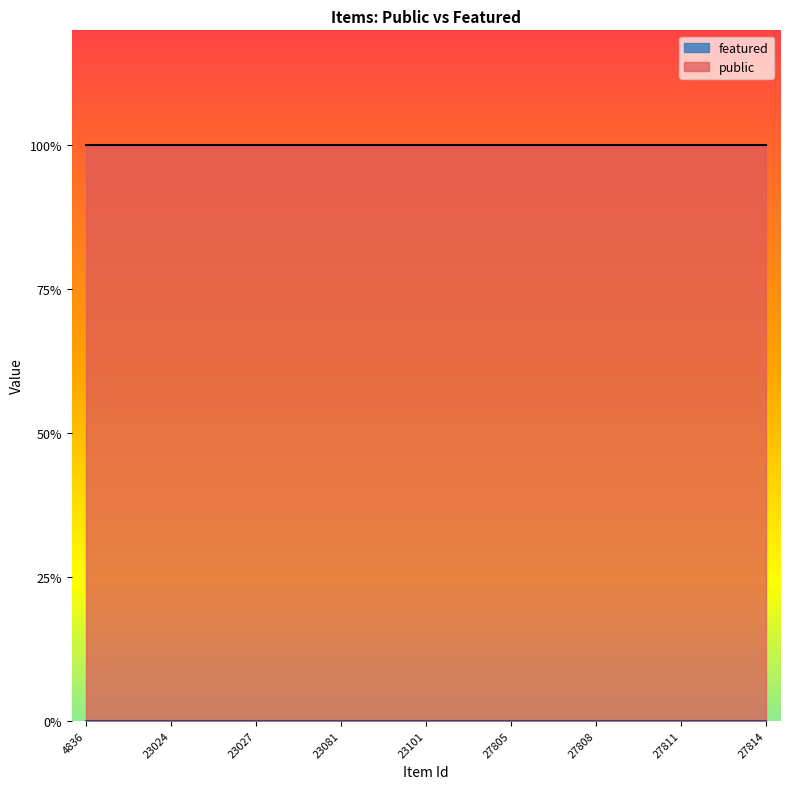

At which category is the sum across all series the highest?

4836